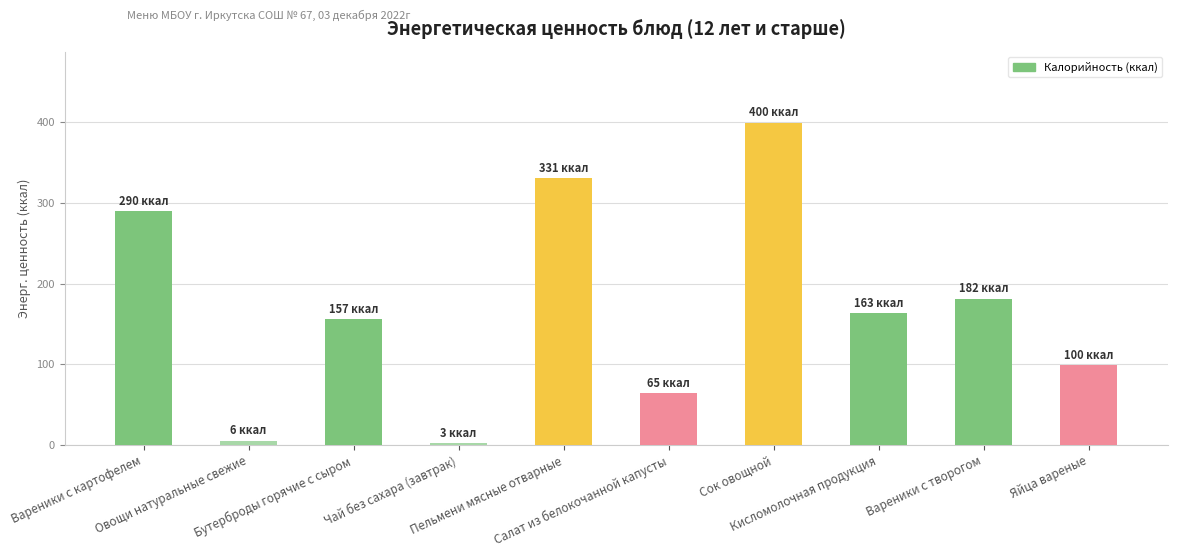

How many values are below 163?

5